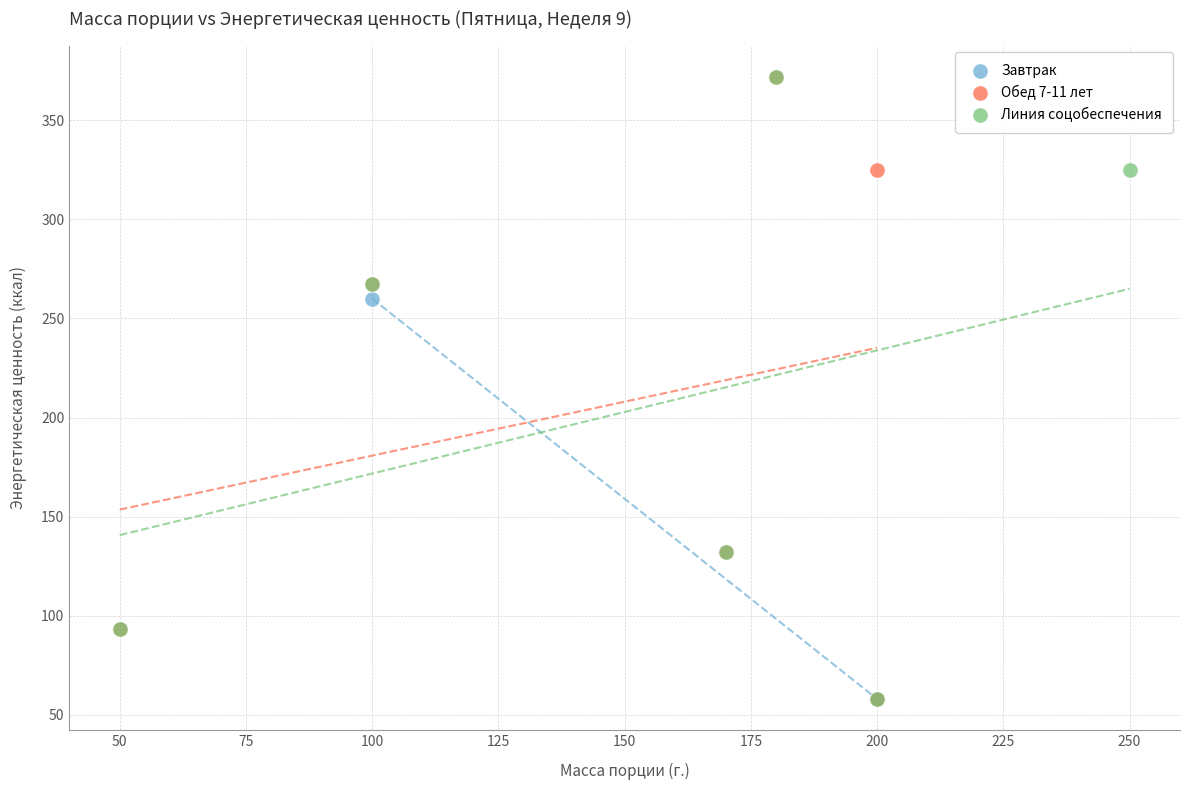

What are all the series names shown in the legend?

Завтрак, Обед 7-11 лет, Линия соцобеспечения